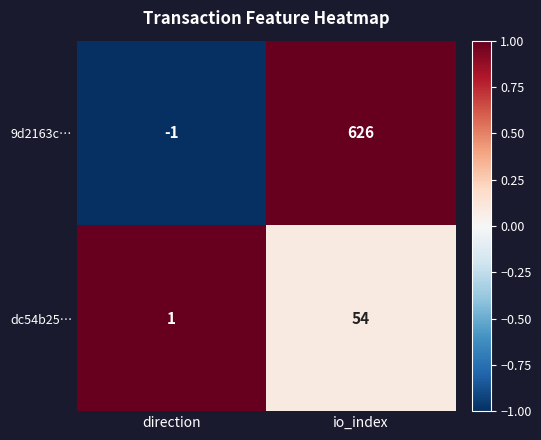

What is the sum of the 9d2163c… values at io_index and direction?

625